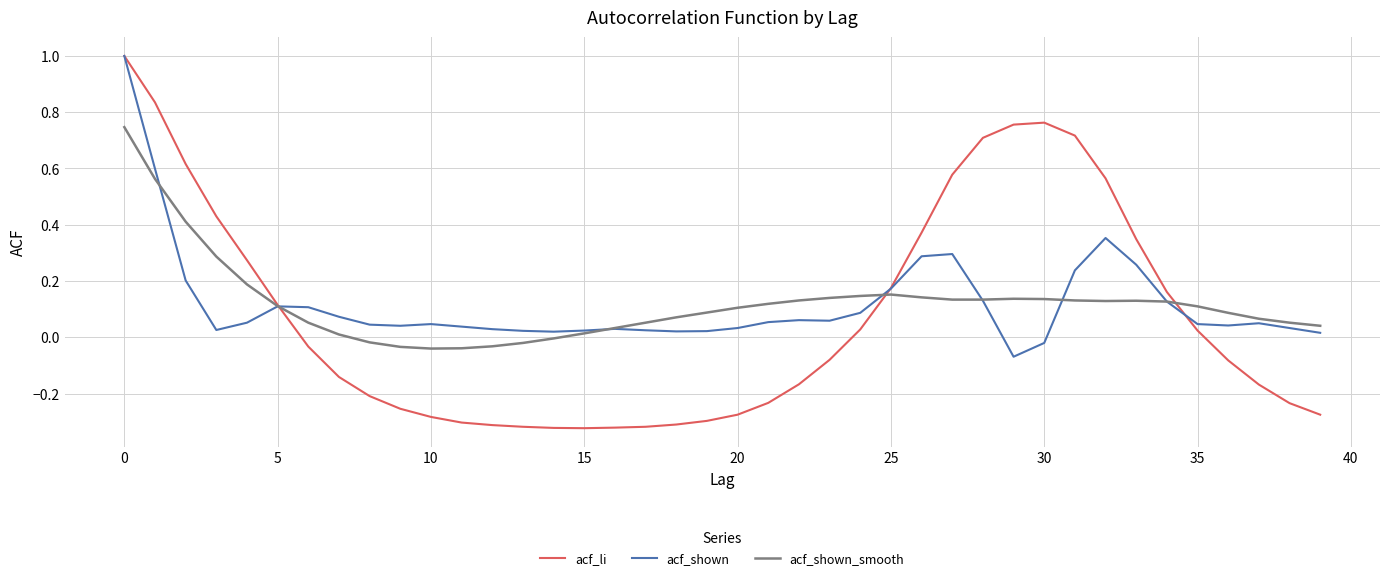

What is the maximum value shown in the chart?

1.0